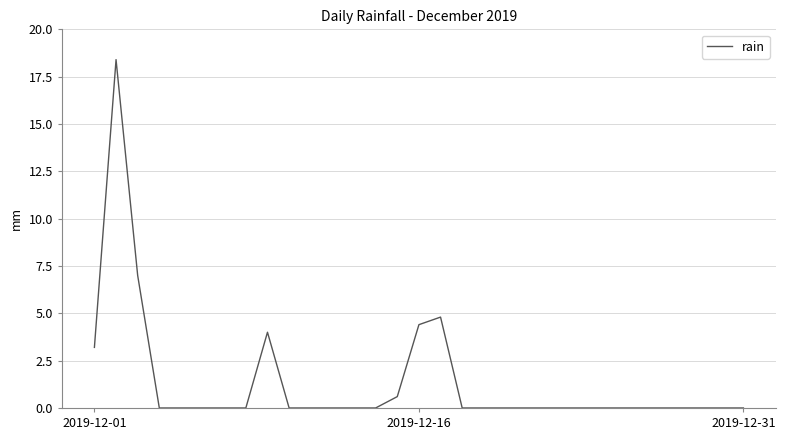

What is the difference between the maximum and minimum values?

18.4